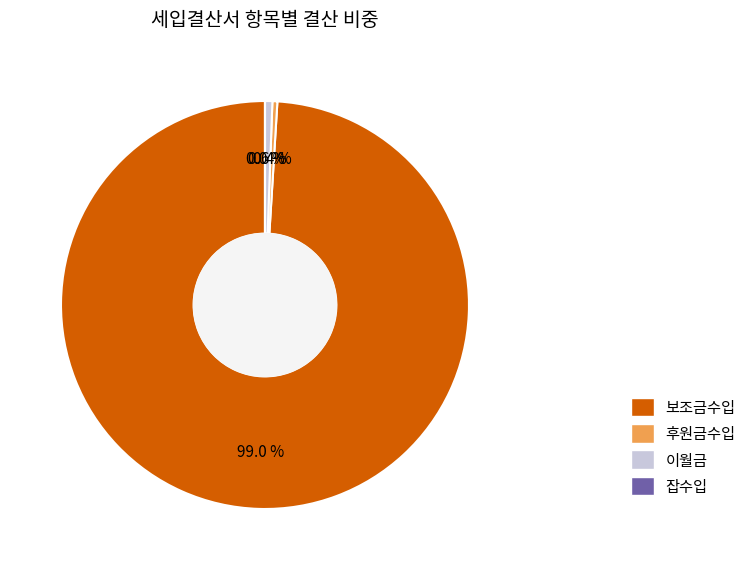

Which slice represents more than half of the pie?

보조금수입